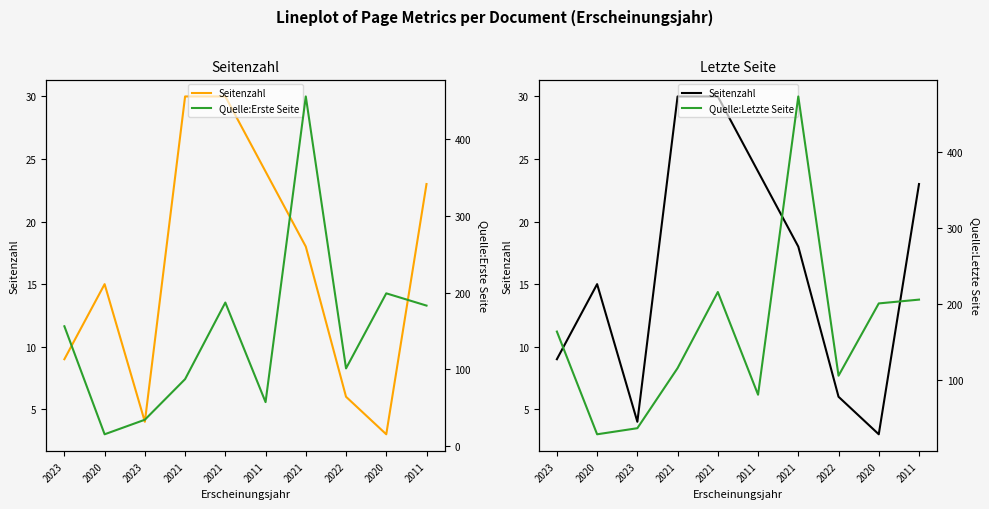

What is the maximum value shown in the chart?

473